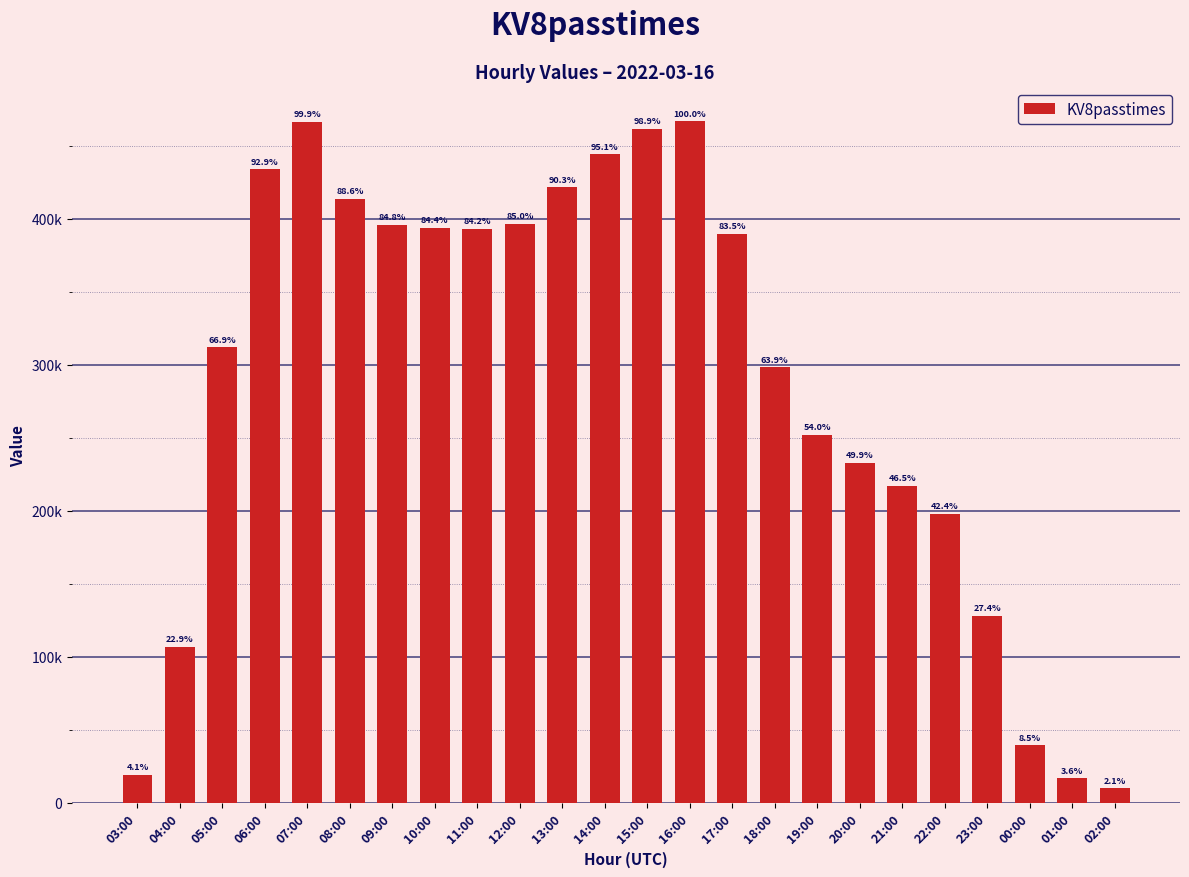

Are the bars horizontal?

No